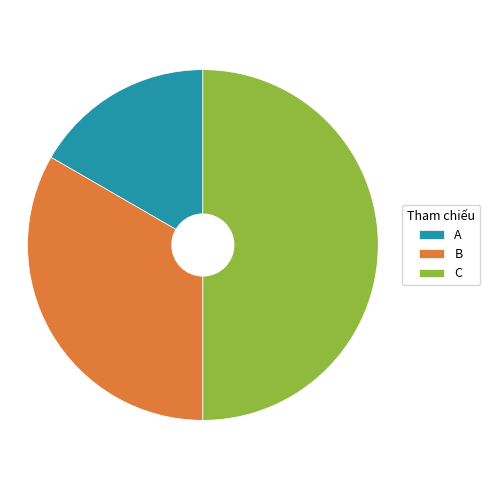

True or false: A accounts for 17% of the total.

True